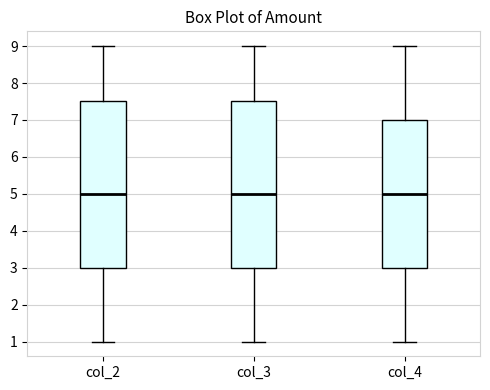

Reading left to right, read every box against the y-axis: the position of its median line, the range the box covers, and the ends of its whiskers. The values are not printed on the chart, so give them approximately, as read against the axis.

col_2: median 5.0, box 3.0 to 7.5, whiskers 1.0 to 9.0
col_3: median 5.0, box 3.0 to 7.5, whiskers 1.0 to 9.0
col_4: median 5.0, box 3.0 to 7.0, whiskers 1.0 to 9.0